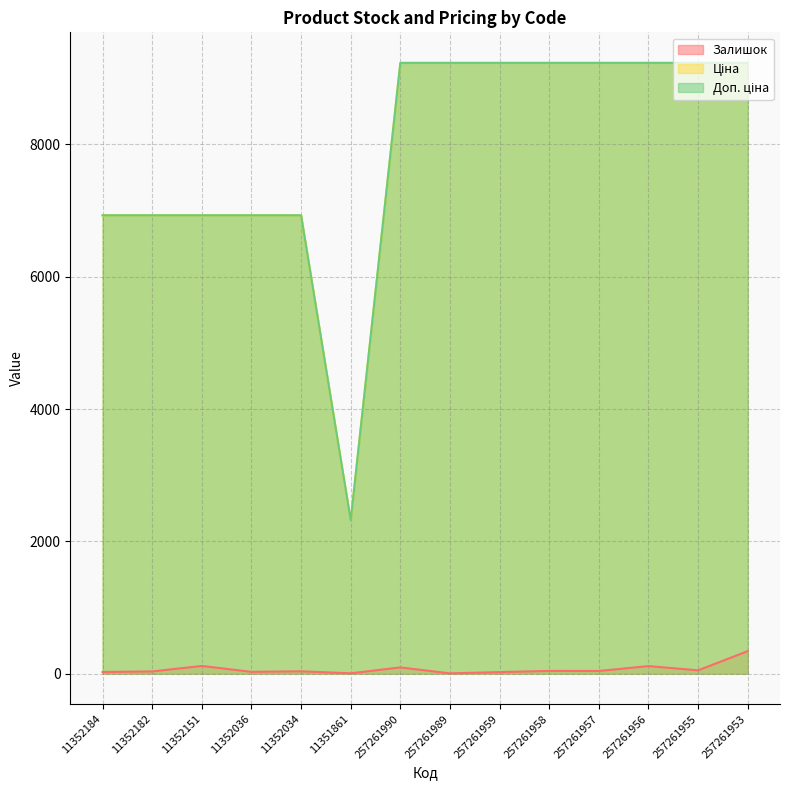

What position from the right is 11352034?

10